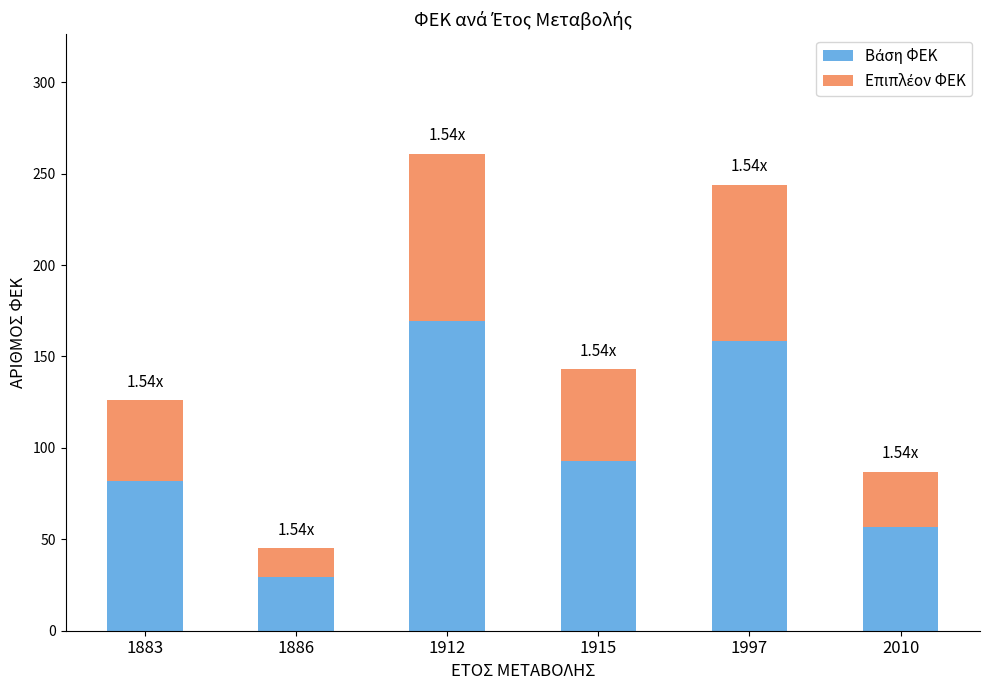

At which category is the sum across all series the highest?

1912